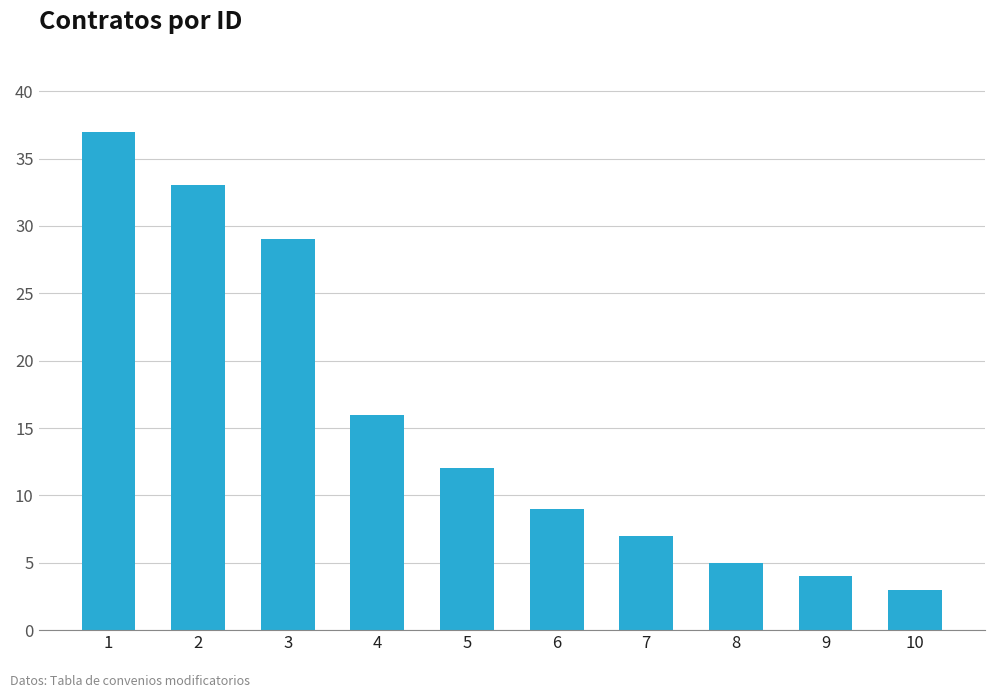

List the labels in order of value, smallest first.

10, 9, 8, 7, 6, 5, 4, 3, 2, 1